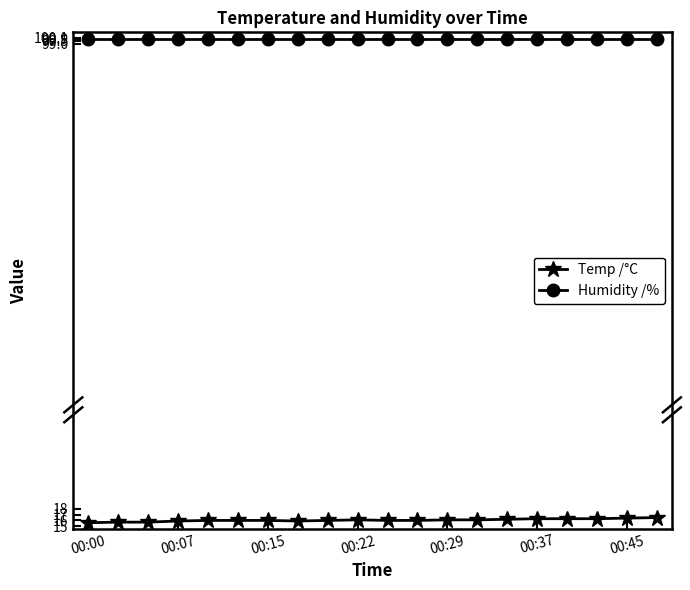

Does the chart have visible grid lines?

No